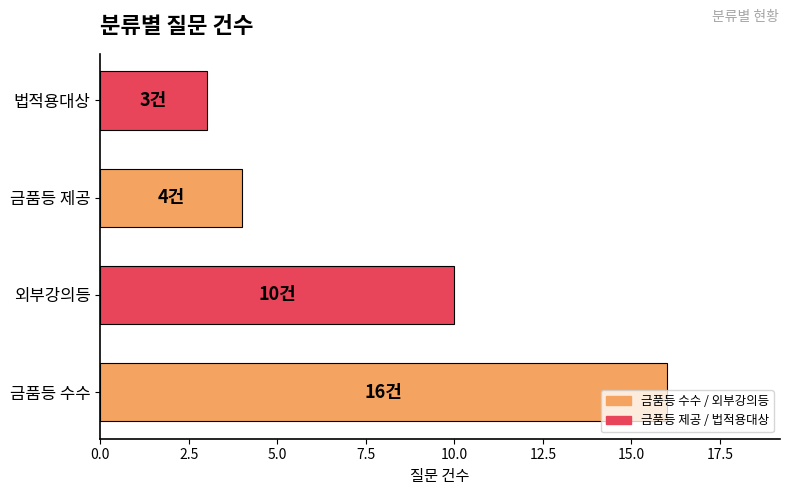

List the labels in order of value, smallest first.

법적용대상, 금품등 제공, 외부강의등, 금품등 수수